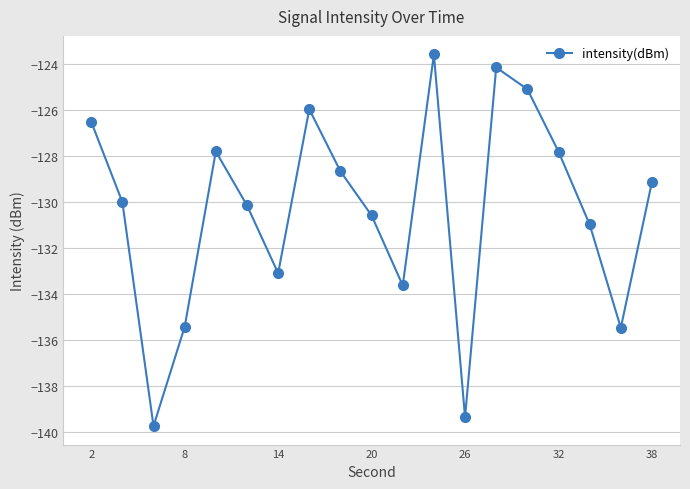

How many lines are shown in the chart?

1